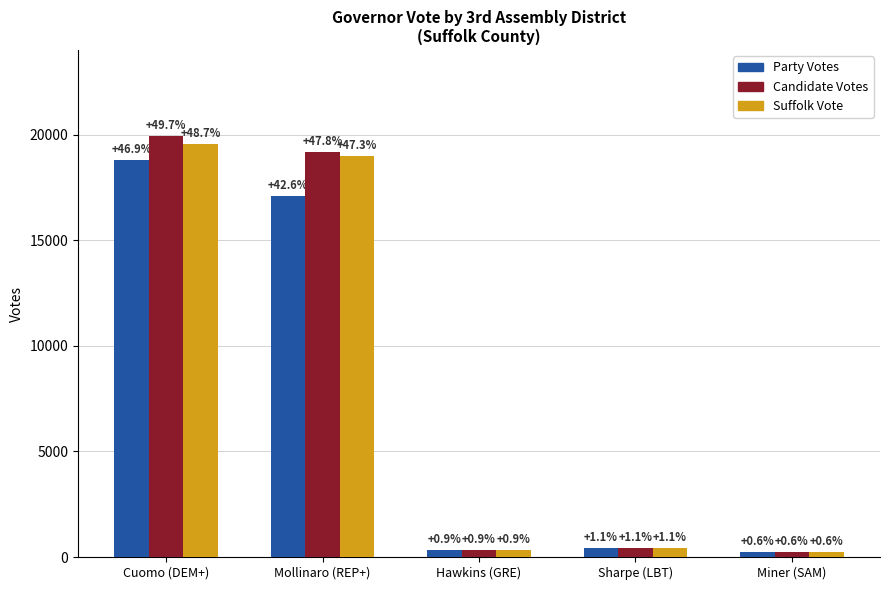

Are the bars horizontal?

No